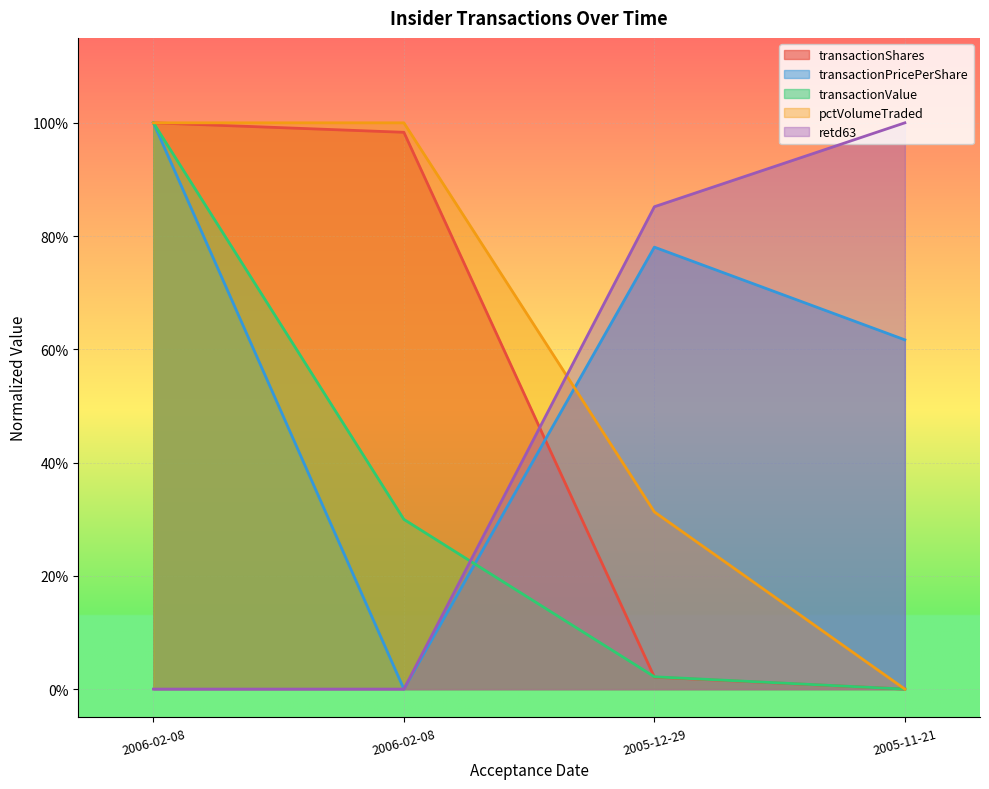

Between 2005-12-29 and 2005-11-21, which series saw the biggest shift?

pctVolumeTraded